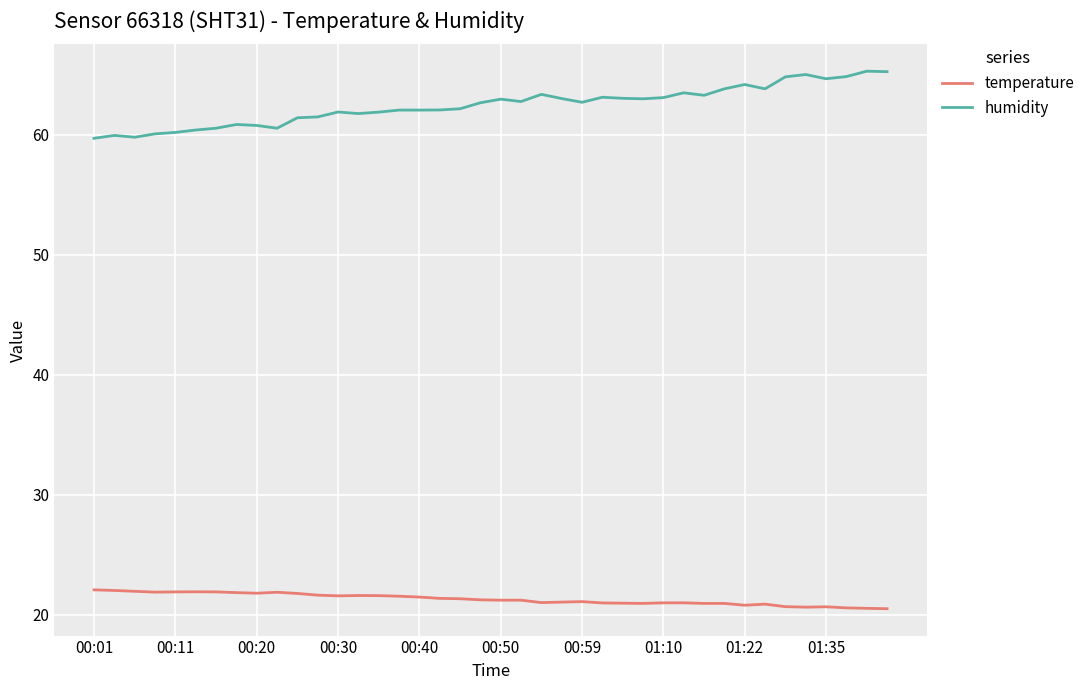

Which series has the largest range (max minus min)?

humidity